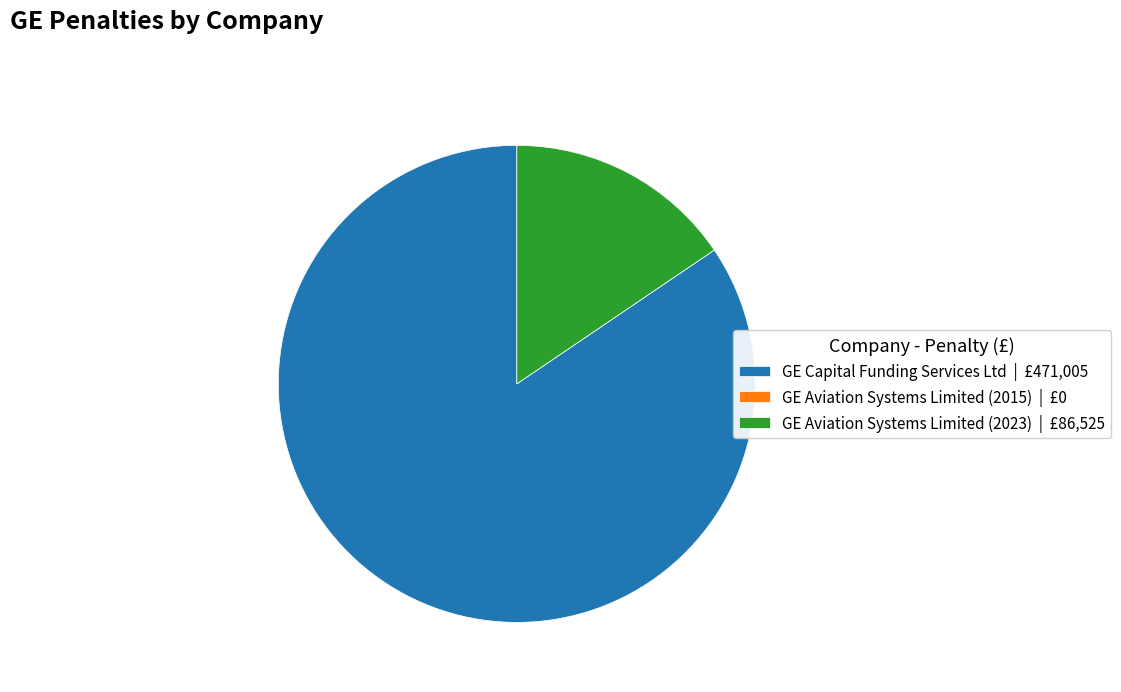

Between GE Aviation Systems Limited (2023) | £86,525 and GE Capital Funding Services Ltd | £471,005, which is larger?

GE Capital Funding Services Ltd | £471,005